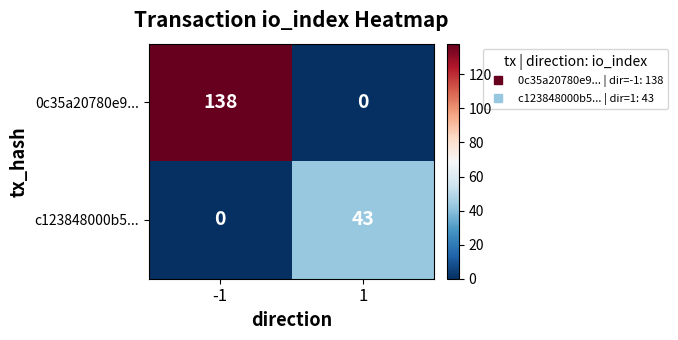

Which series has the largest total across all categories?

0c35a20780e9...